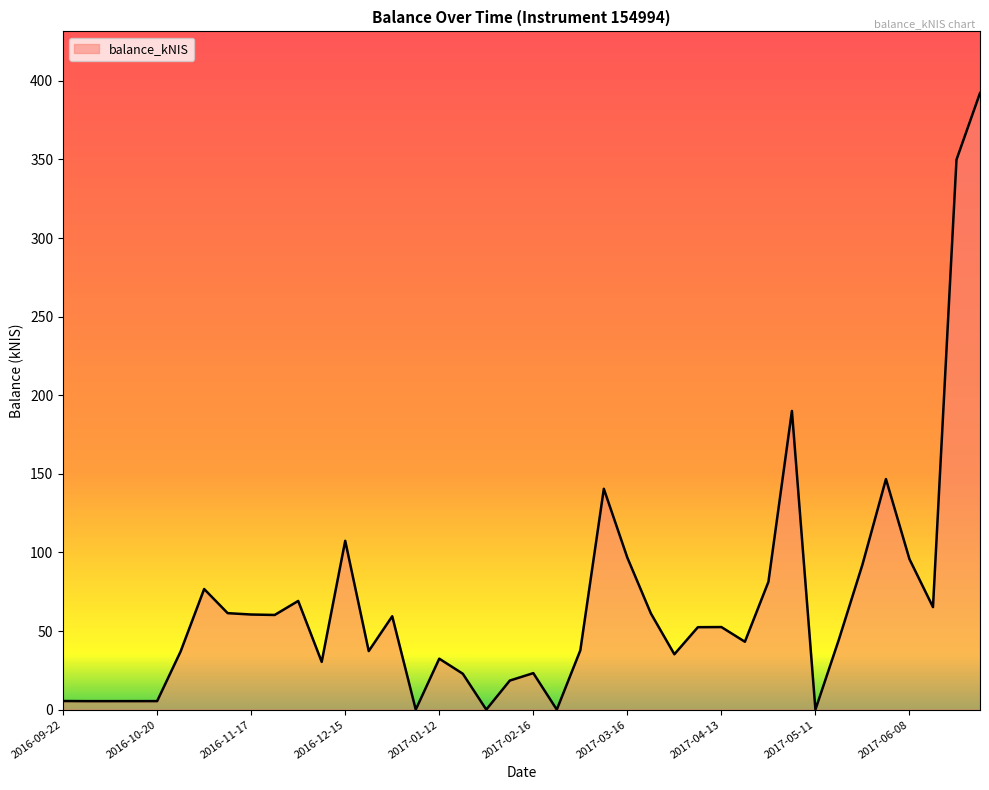

How many lines are shown in the chart?

1